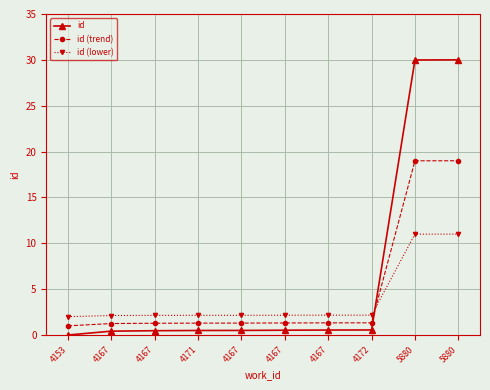

What is the total value across all series at 4167?

3.8